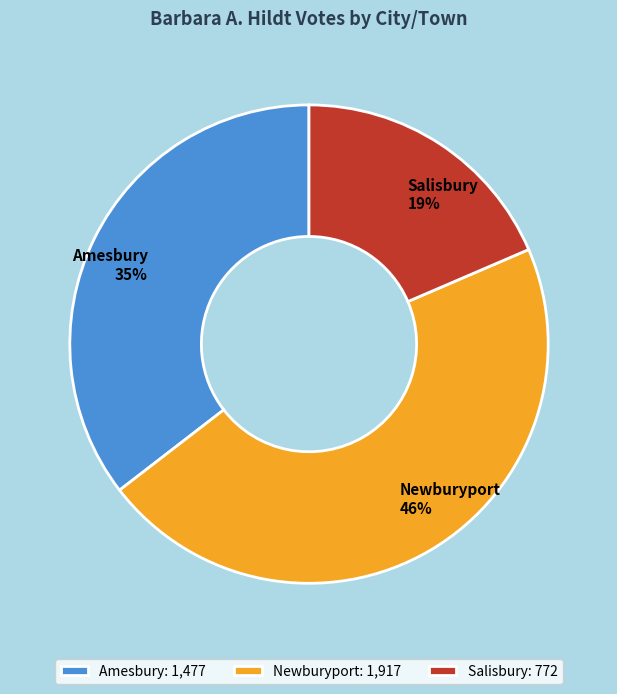

How many segments does this pie chart have?

3